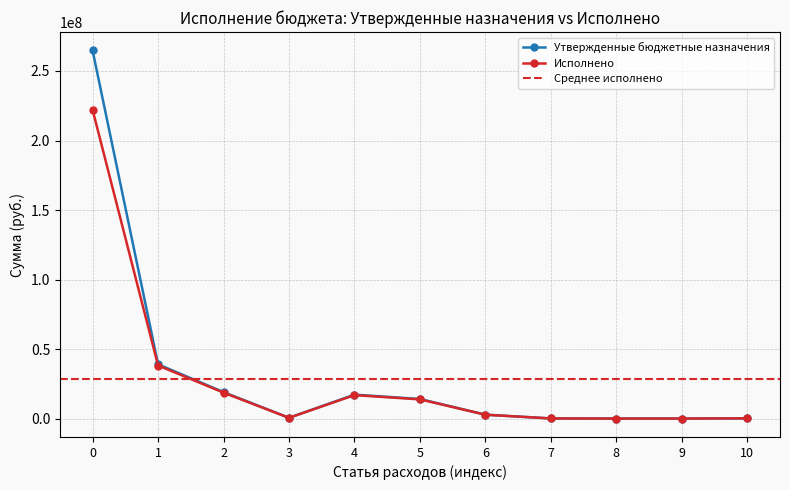

True or false: Утвержденные бюджетные назначения and Исполнено intersect in this chart.

False